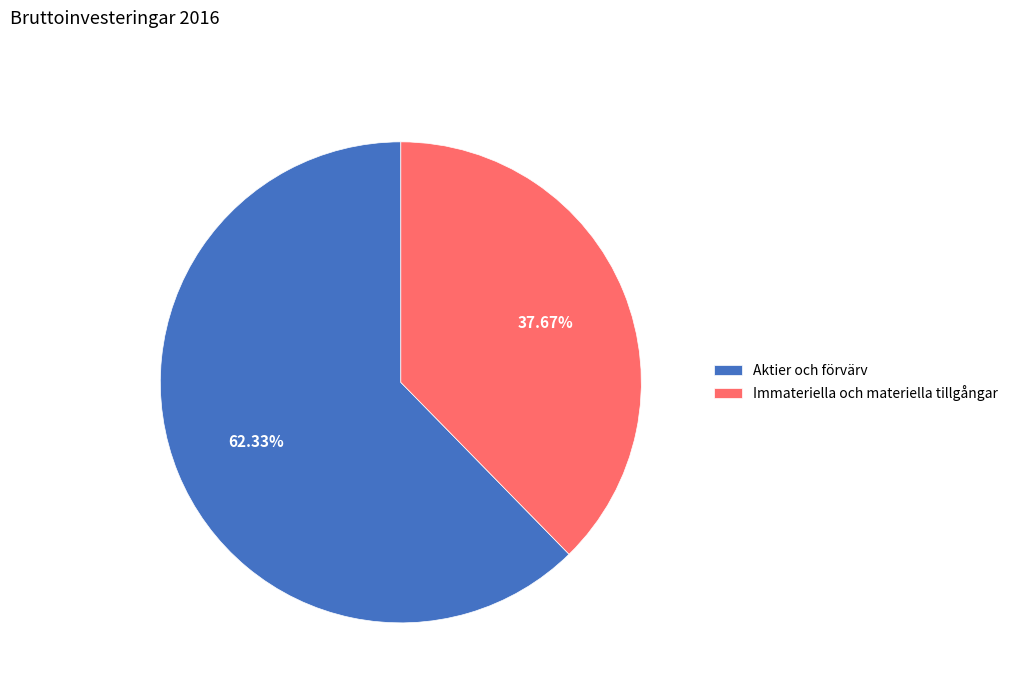

What is the total percentage of Aktier och förvärv and Immateriella och materiella tillgångar?

100.0%